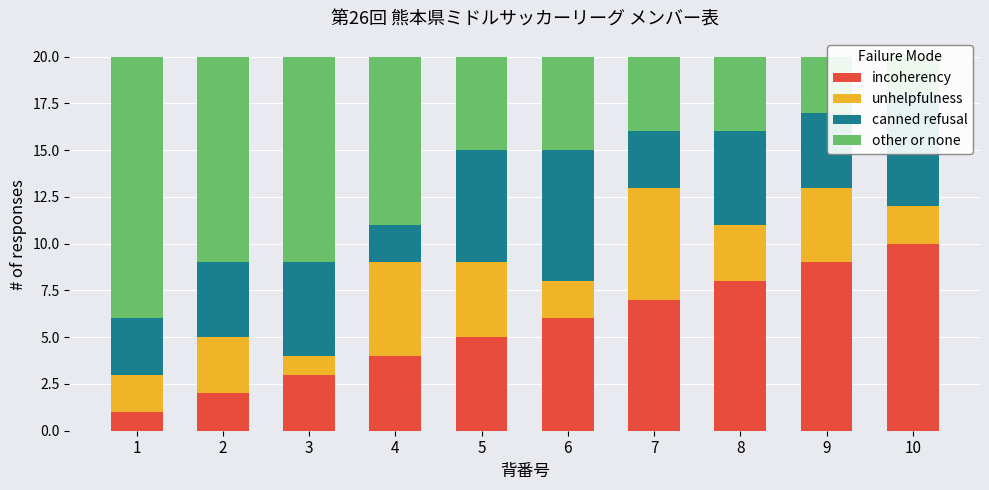

What are all the series names shown in the legend?

incoherency, unhelpfulness, canned refusal, other or none